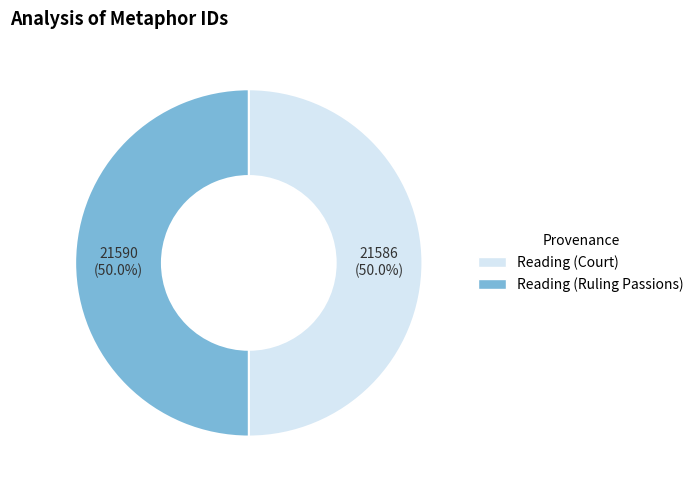

How much of the chart is everything except Reading (Court)?

50.0%